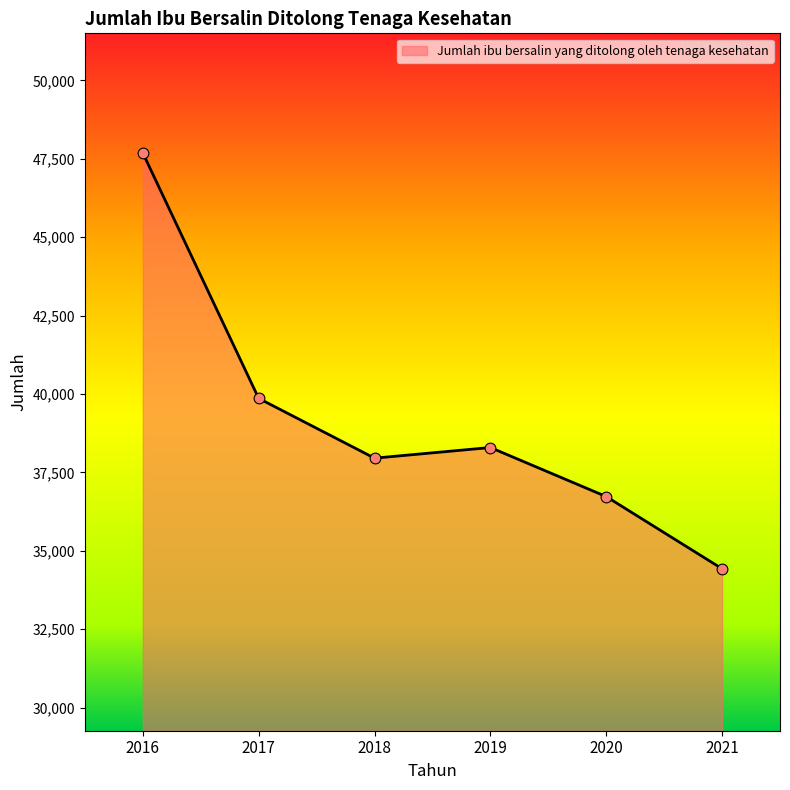

What is the ratio of the value at 2019 to the value at 2018?

1.0